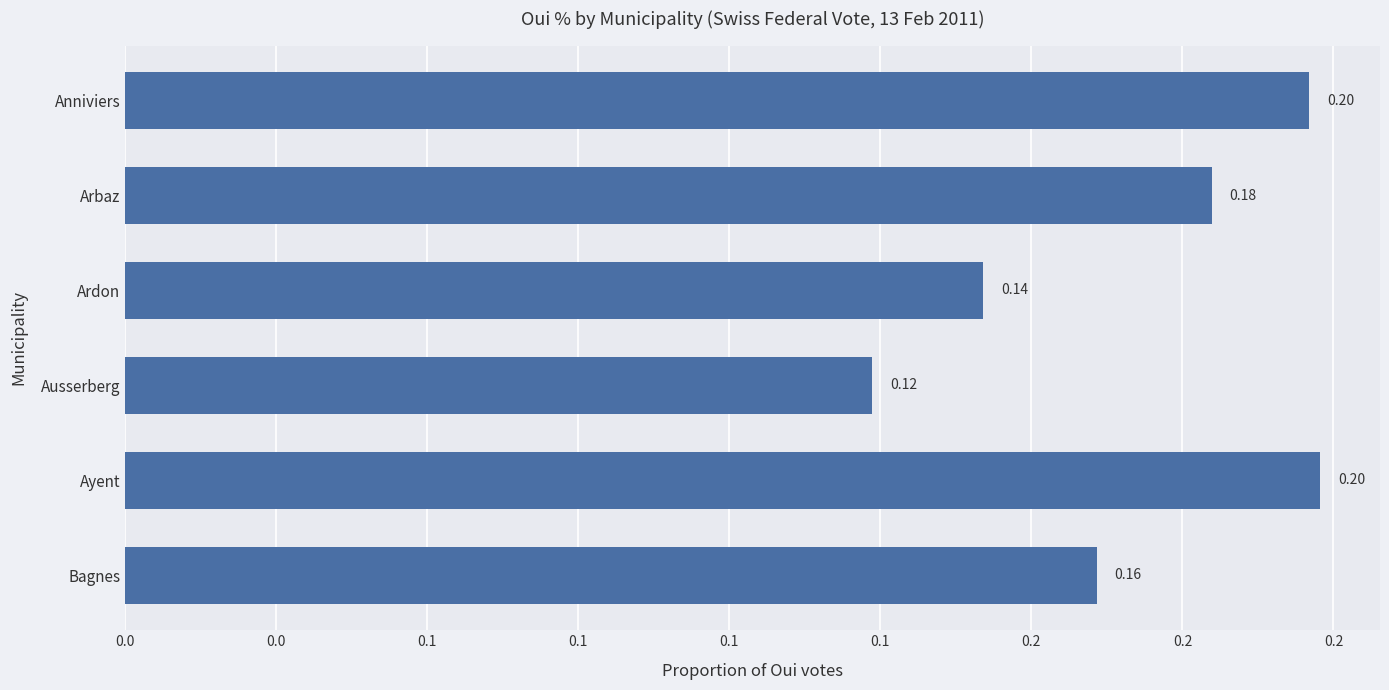

Does the chart contain any negative values?

No